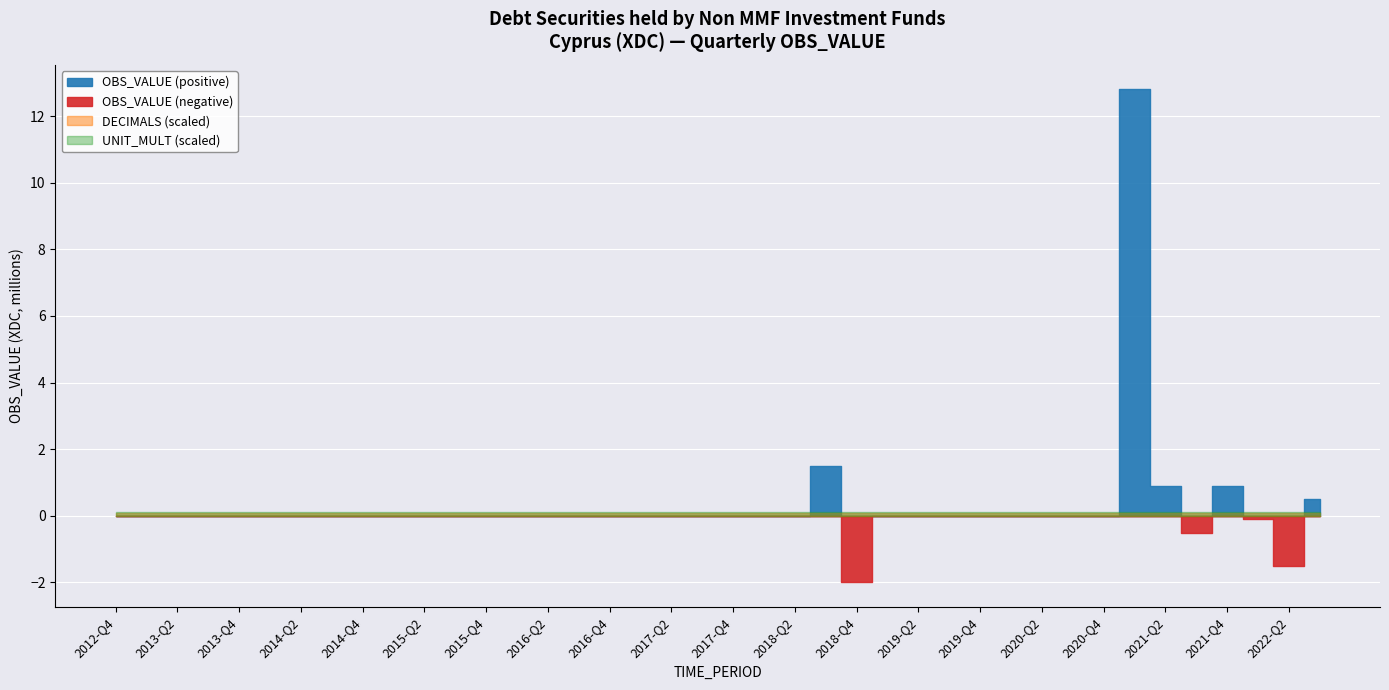

Reading left to right, list all the values displayed in this chart.

Debt securities (XDC): 0.0	0.0	0.0	0.0	0.0	0.0	0.0	0.0	0.0	0.0	0.0	0.0	0.0	0.0	0.0	0.0	0.0	0.0	0.0	0.0	0.0	0.0	0.0	1.5	-2.0	0.0	0.0	0.0	0.0	0.0	0.0	0.0	0.0	12.8	0.9	-0.5	0.9	-0.1	-1.5	0.5
OBS positive: 0.0	0.0	0.0	0.0	0.0	0.0	0.0	0.0	0.0	0.0	0.0	0.0	0.0	0.0	0.0	0.0	0.0	0.0	0.0	0.0	0.0	0.0	0.0	1.5	0.0	0.0	0.0	0.0	0.0	0.0	0.0	0.0	0.0	12.8	0.9	0.0	0.9	0.0	0.0	0.5
OBS negative: 0.0	0.0	0.0	0.0	0.0	0.0	0.0	0.0	0.0	0.0	0.0	0.0	0.0	0.0	0.0	0.0	0.0	0.0	0.0	0.0	0.0	0.0	0.0	0.0	2.0	0.0	0.0	0.0	0.0	0.0	0.0	0.0	0.0	0.0	0.0	0.5	0.0	0.1	1.5	0.0
DECIMALS: 2.0	2.0	2.0	2.0	2.0	2.0	2.0	2.0	2.0	2.0	2.0	2.0	2.0	2.0	2.0	2.0	2.0	2.0	2.0	2.0	2.0	2.0	2.0	2.0	2.0	2.0	2.0	2.0	2.0	2.0	2.0	2.0	2.0	2.0	2.0	2.0	2.0	2.0	2.0	2.0
UNIT_MULT: 6.0	6.0	6.0	6.0	6.0	6.0	6.0	6.0	6.0	6.0	6.0	6.0	6.0	6.0	6.0	6.0	6.0	6.0	6.0	6.0	6.0	6.0	6.0	6.0	6.0	6.0	6.0	6.0	6.0	6.0	6.0	6.0	6.0	6.0	6.0	6.0	6.0	6.0	6.0	6.0